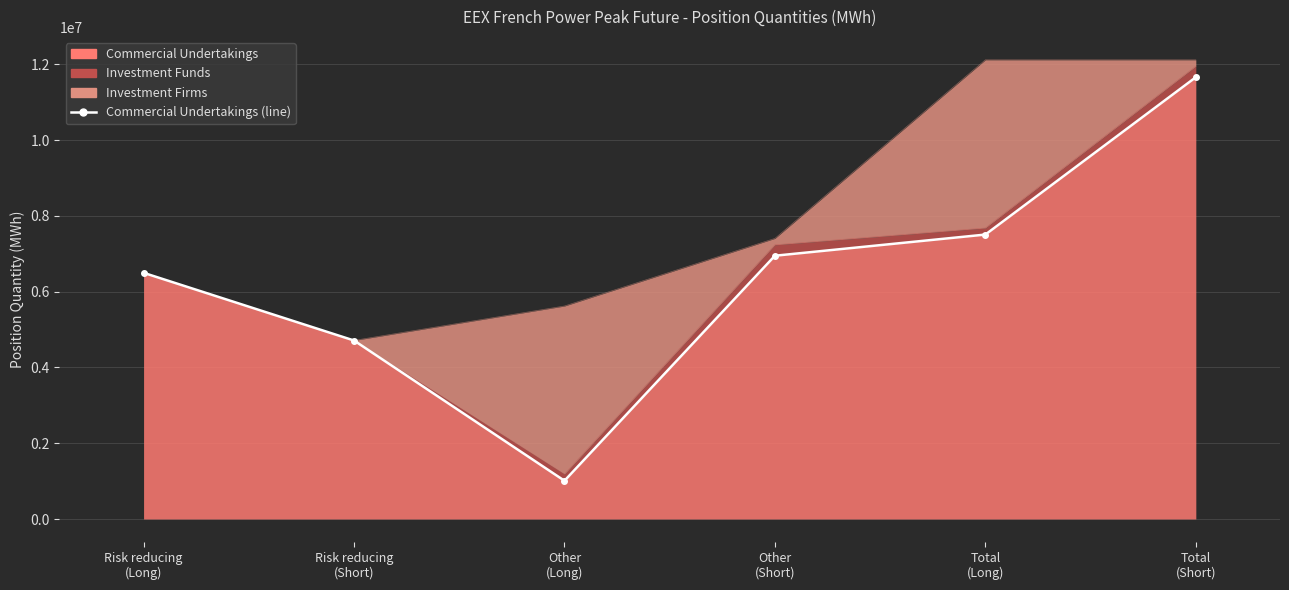

Reading right to left, extract all data points from this chart.

Total
(Short)=11658228	Total
(Long)=7506012	Other
(Short)=6947760	Other
(Long)=1009416	Risk reducing
(Short)=4710468	Risk reducing
(Long)=6496596